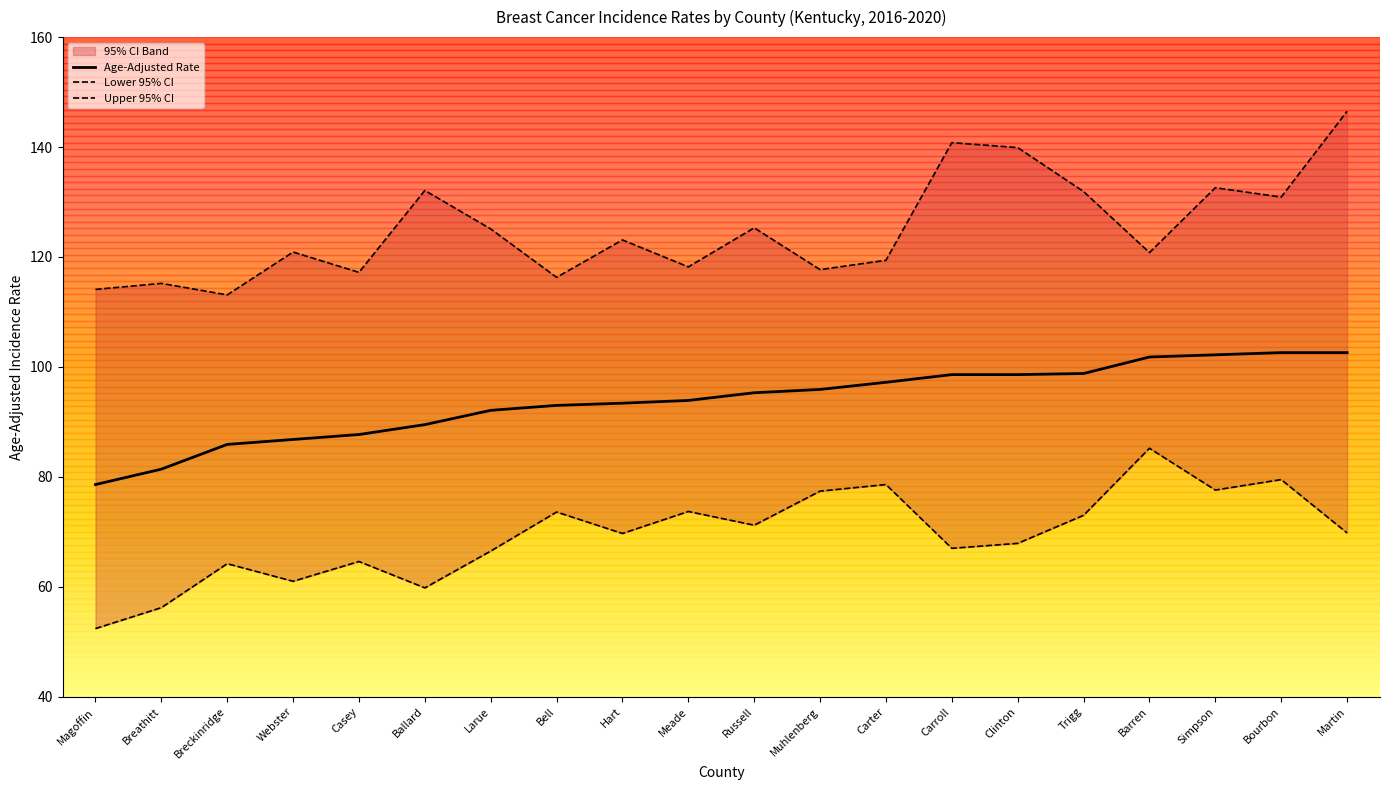

What is the total value across all series at Magoffin?

245.1